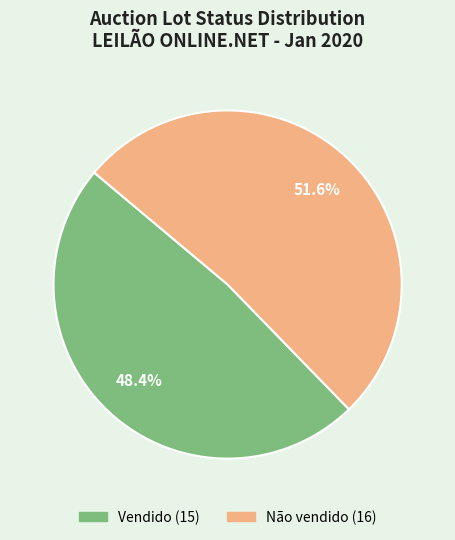

Does Vendido account for over 50% of the chart?

No